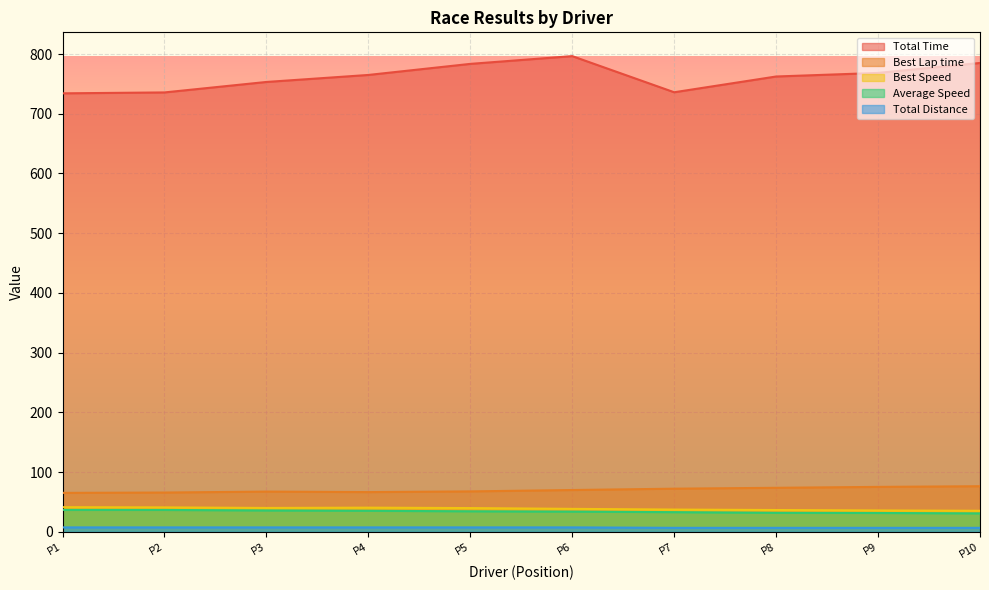

True or false: Best Speed has a value of 39.9 at P5.

True